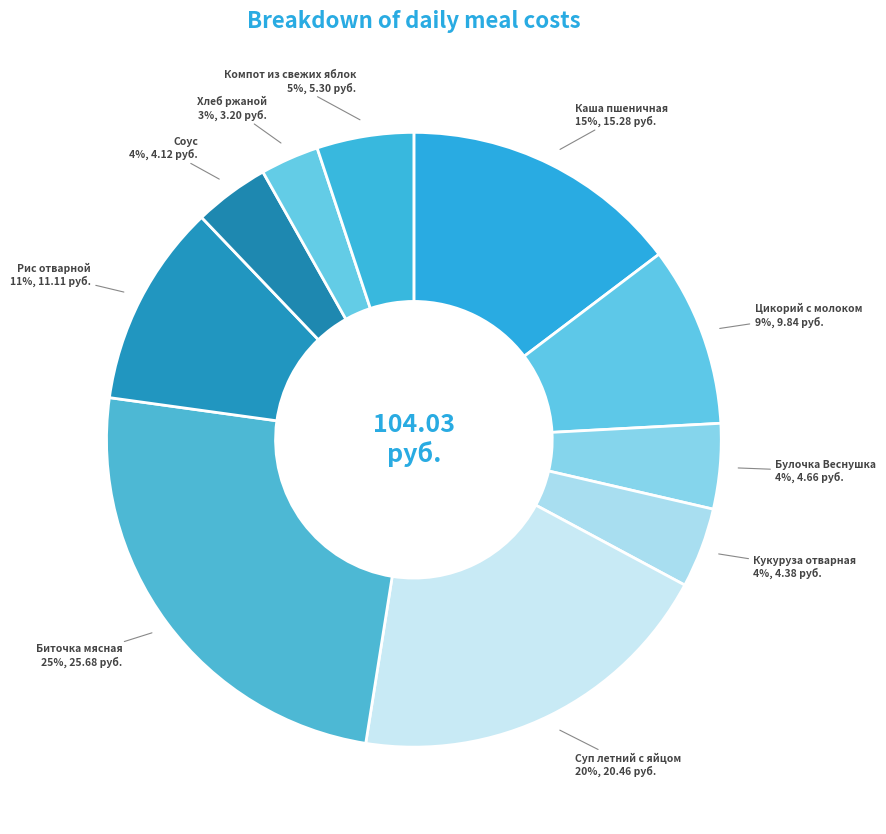

How many slices are in this pie chart?

10